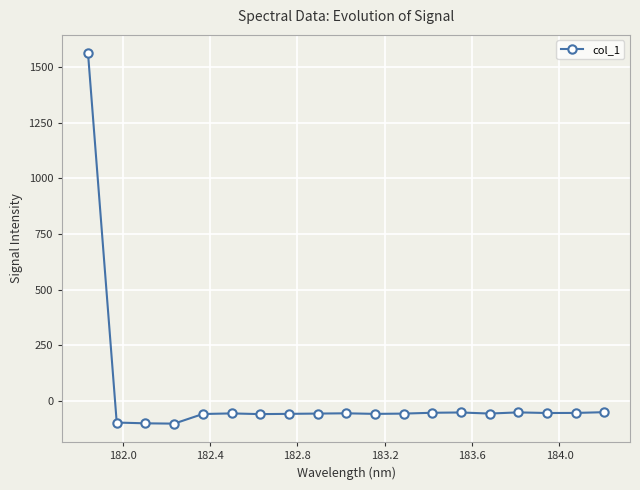

True or false: there are more than 1 points higher than both neighbors.

True